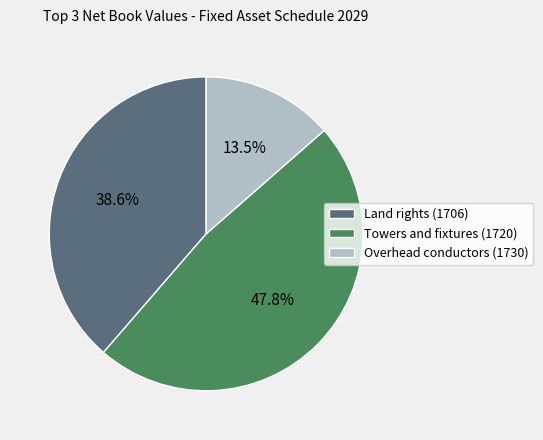

To the nearest percent, what percentage of the pie is Land rights (1706)?

39%